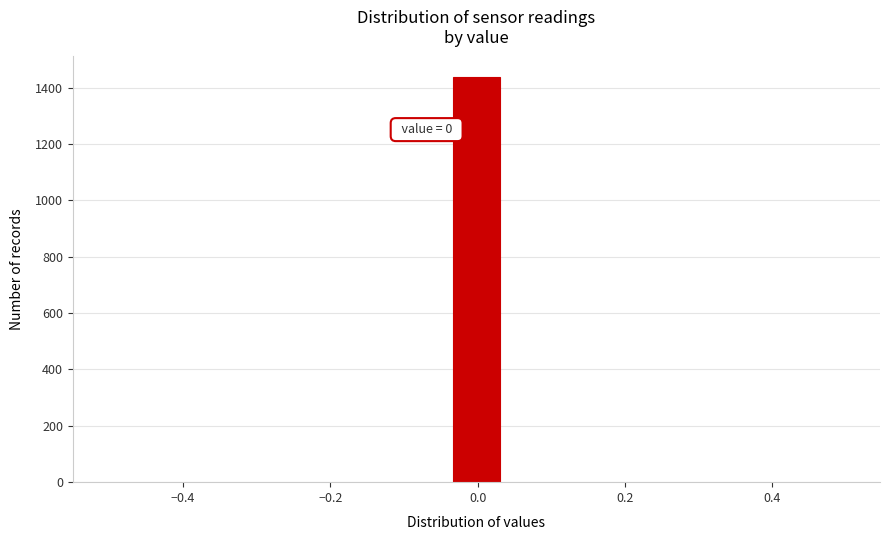

Around what value on the x-axis is the tallest bar? Give the approximate position of its centre, as read against the axis.

0.00